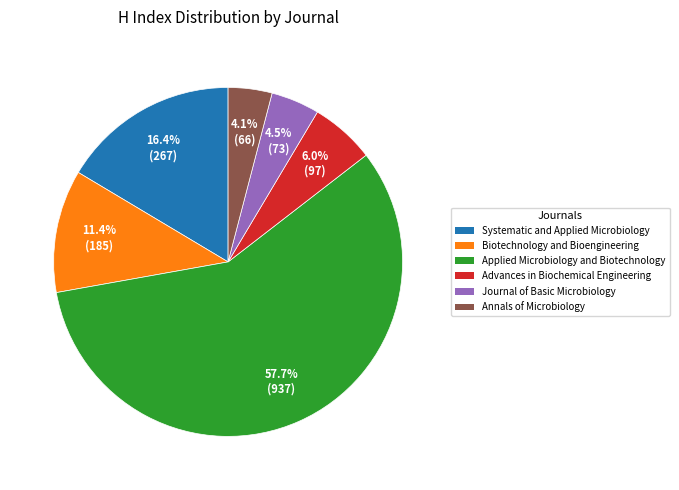

How many slices are in this pie chart?

6